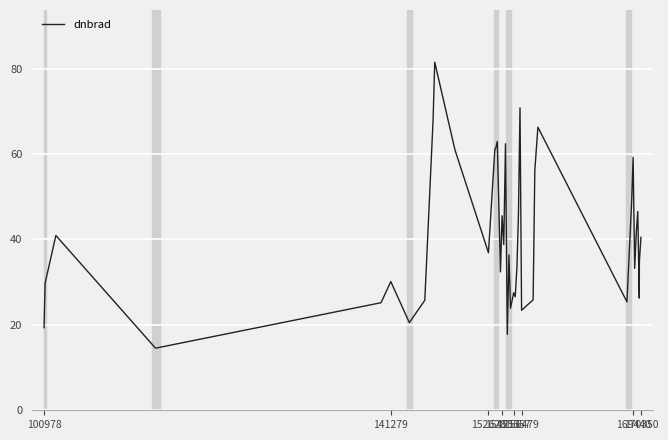

What is the smallest value displayed?

14.5